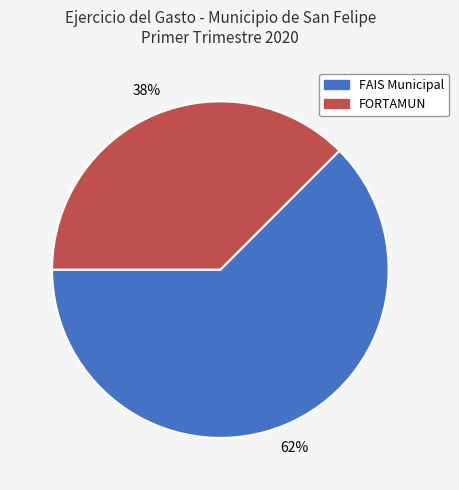

What percentage is the FORTAMUN slice, to the nearest percent?

38%